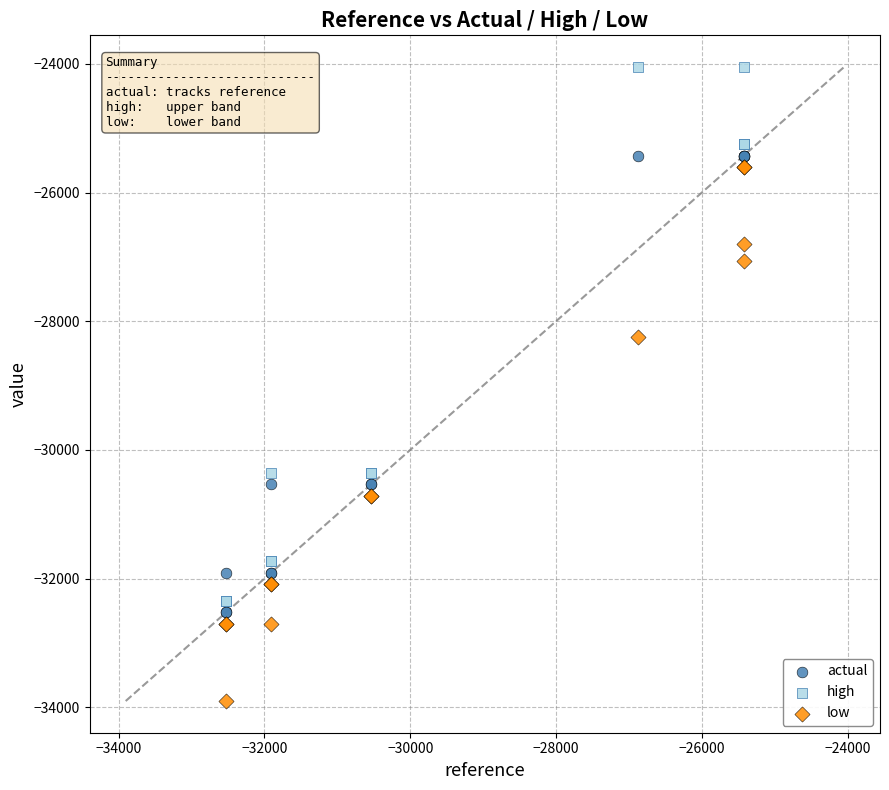

In the actual series, what Y value is closest to -28976?

-30538.0